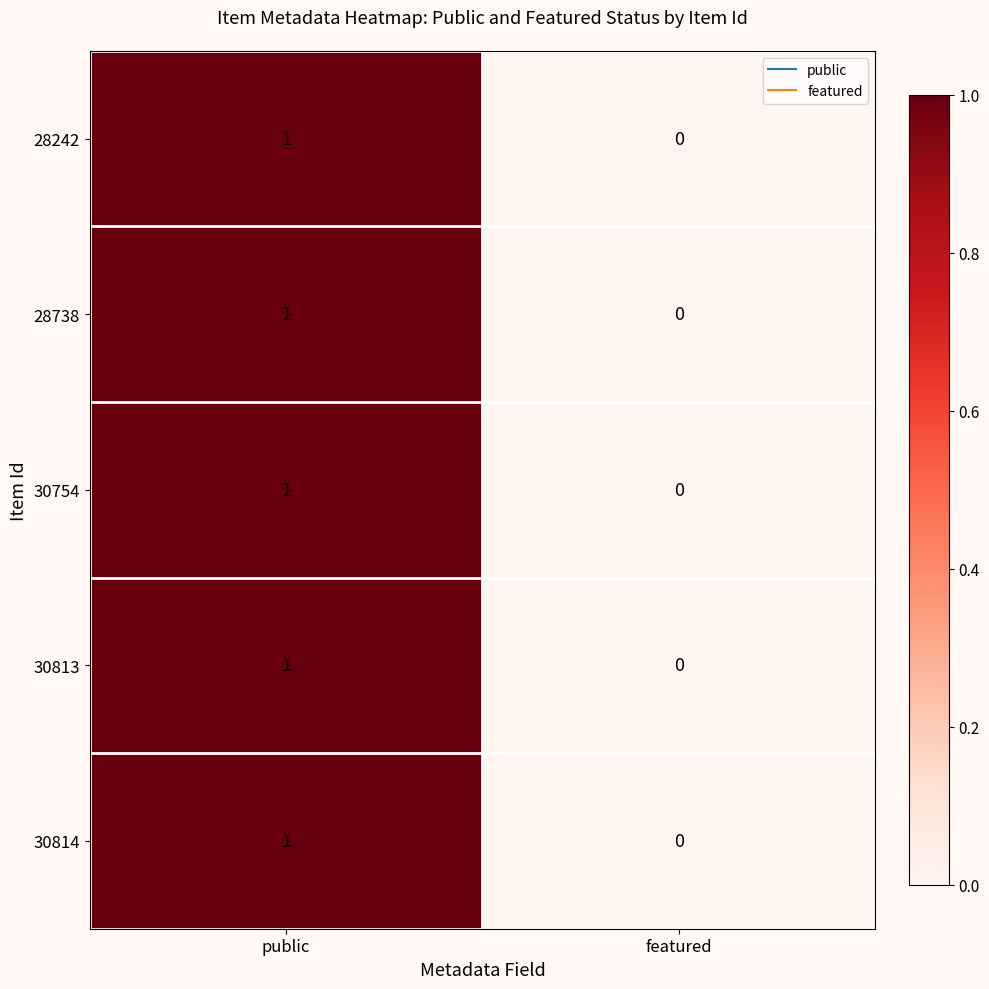

Reading left to right, extract all data points from this chart.

28242: public=1	featured=0
28738: public=1	featured=0
30754: public=1	featured=0
30813: public=1	featured=0
30814: public=1	featured=0